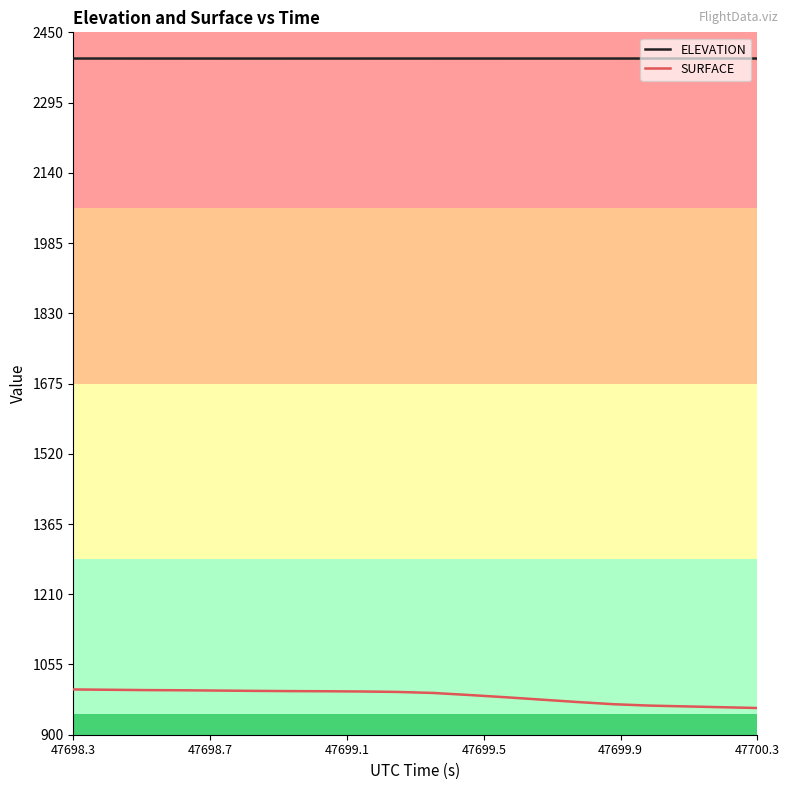

Rank the series by their average value, from lowest to highest.

SURFACE, ELEVATION